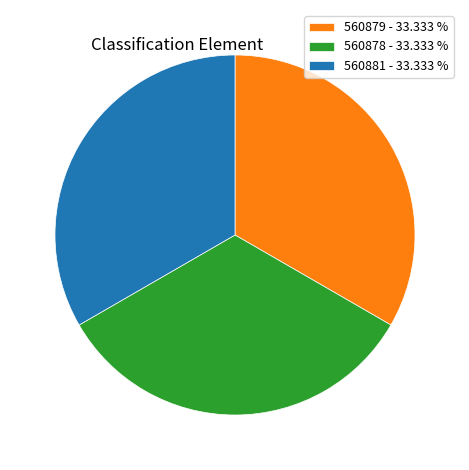

Do 560881 - 33.333 % and 560878 - 33.333 % together represent more than half of the pie?

Yes